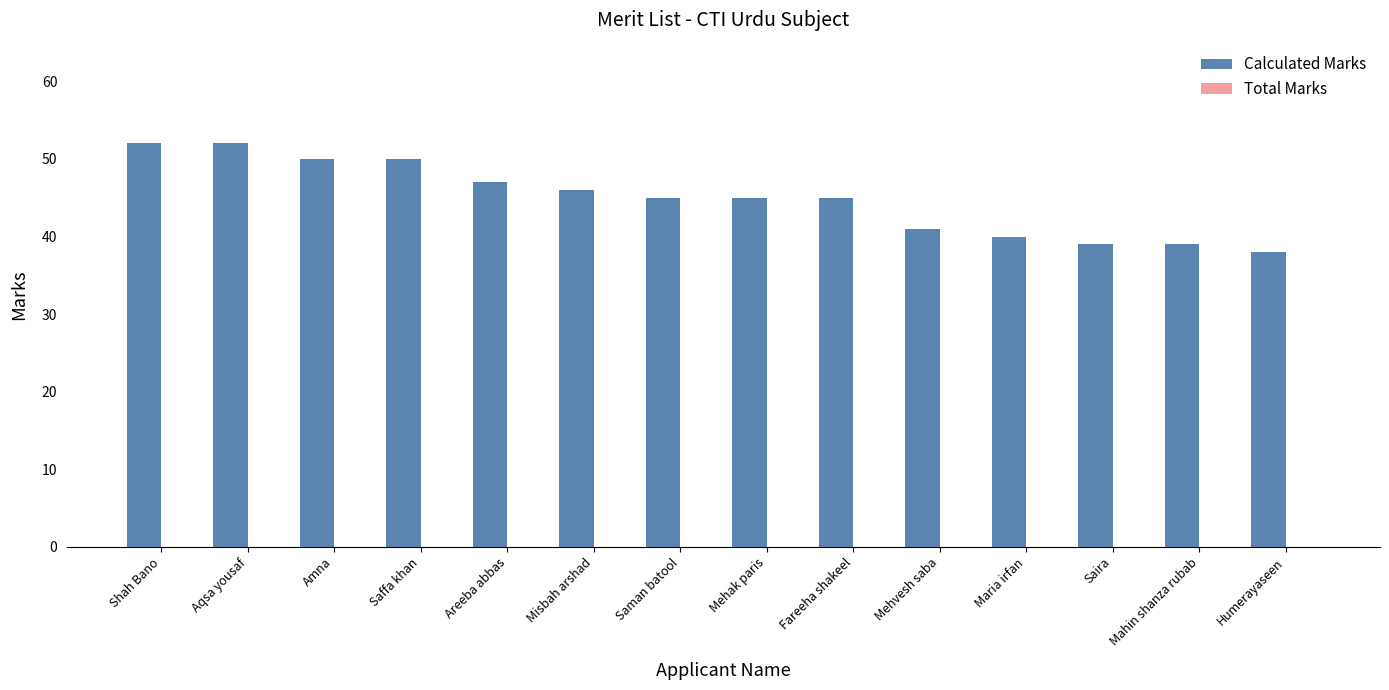

What is the change in value from Aqsa yousaf to Saira?

-13